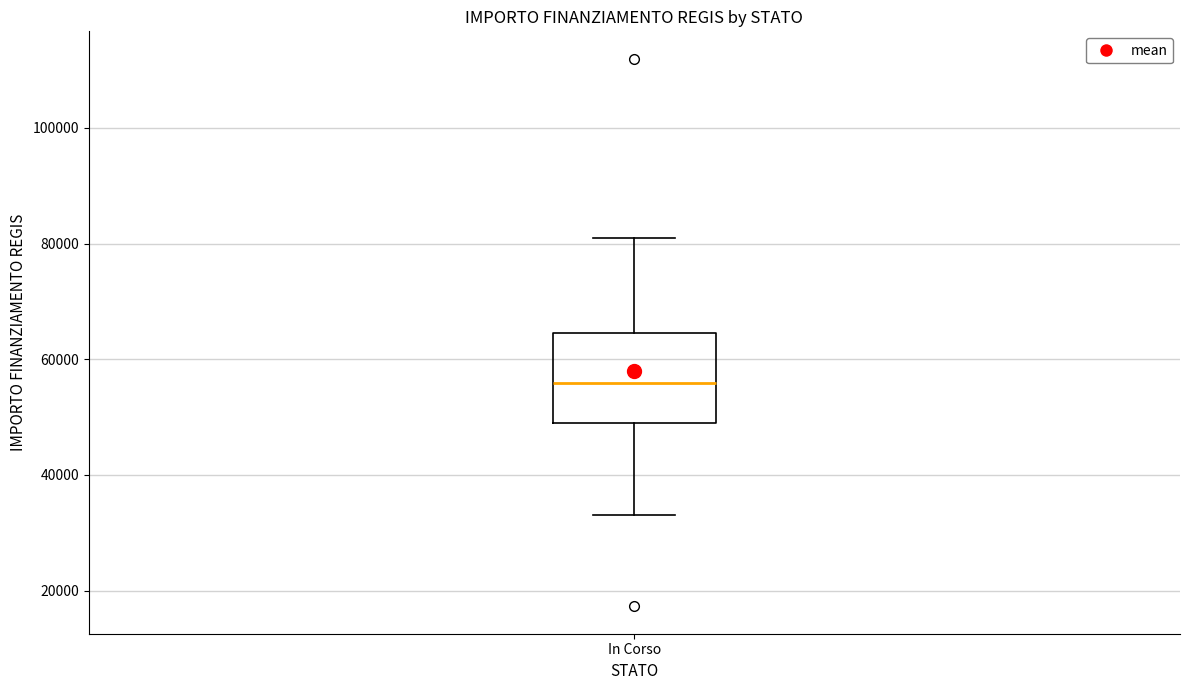

Transcribe this box plot: give where the median line is, the range the box spans, and where the two whiskers end, as read against the y-axis. The values are not printed on the chart, so give them approximately, as read against the axis.

median 56000, box 50000 to 64000, whiskers 32000 to 80000